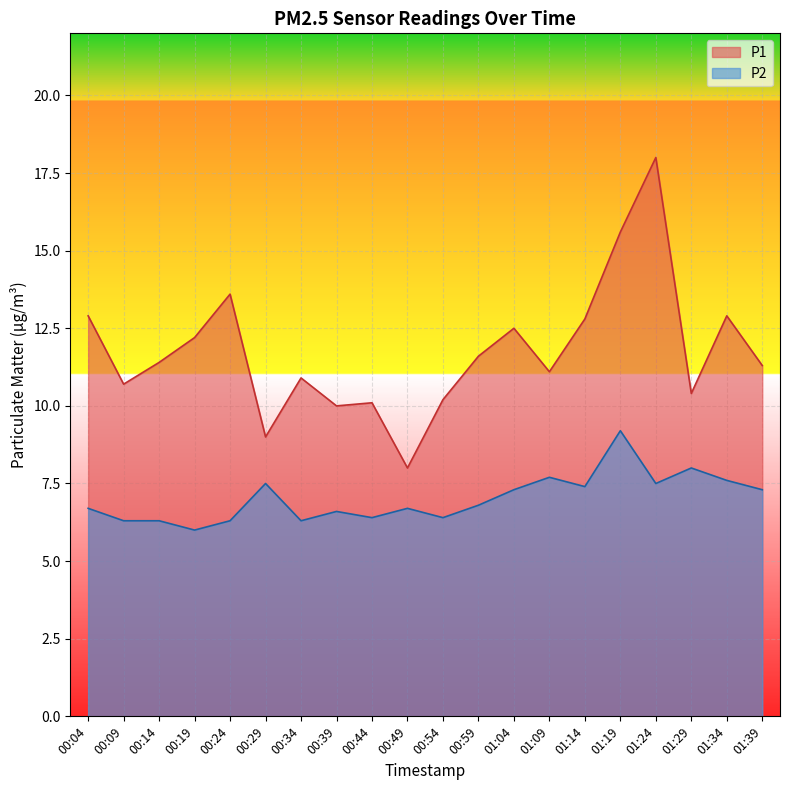

What is the label of the 18th point from the right?

00:14